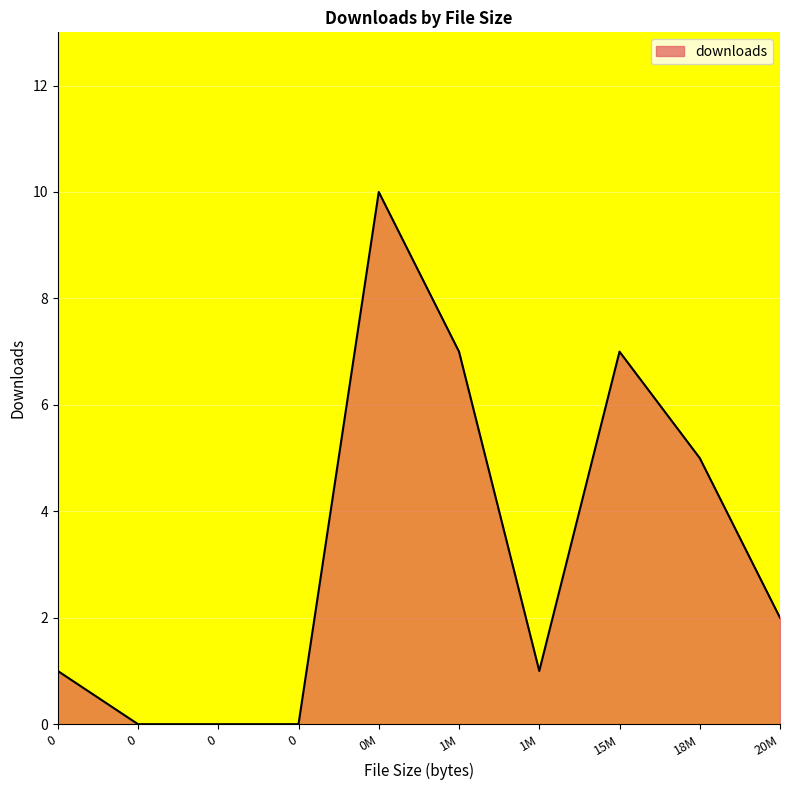

How many lines are shown in the chart?

1